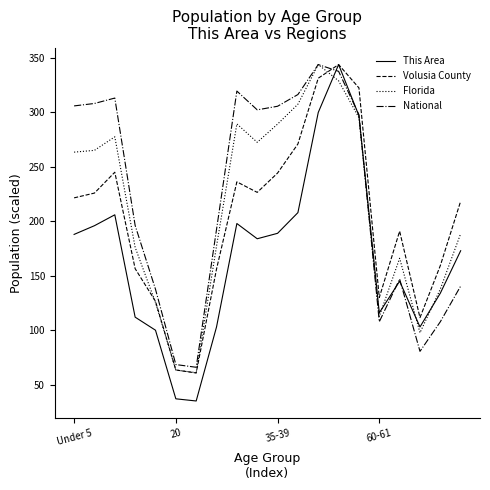

What is the minimum value for Florida?

61.0